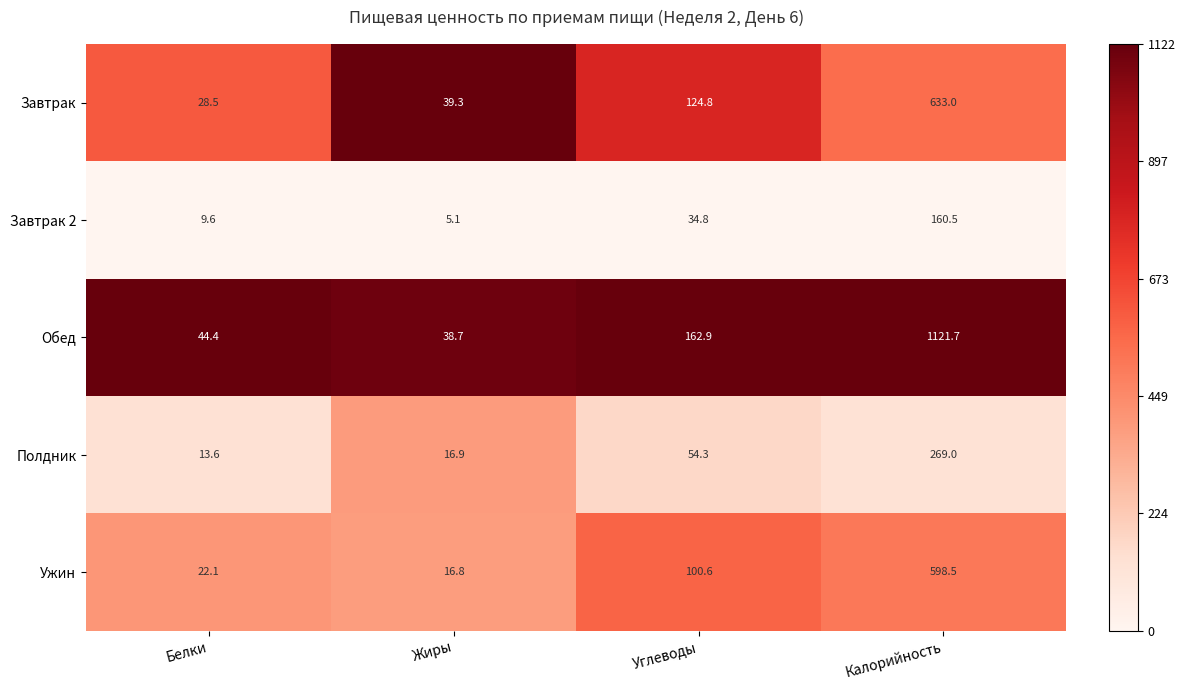

List the labels in order of Ужин value, largest first.

Калорийность, Углеводы, Белки, Жиры